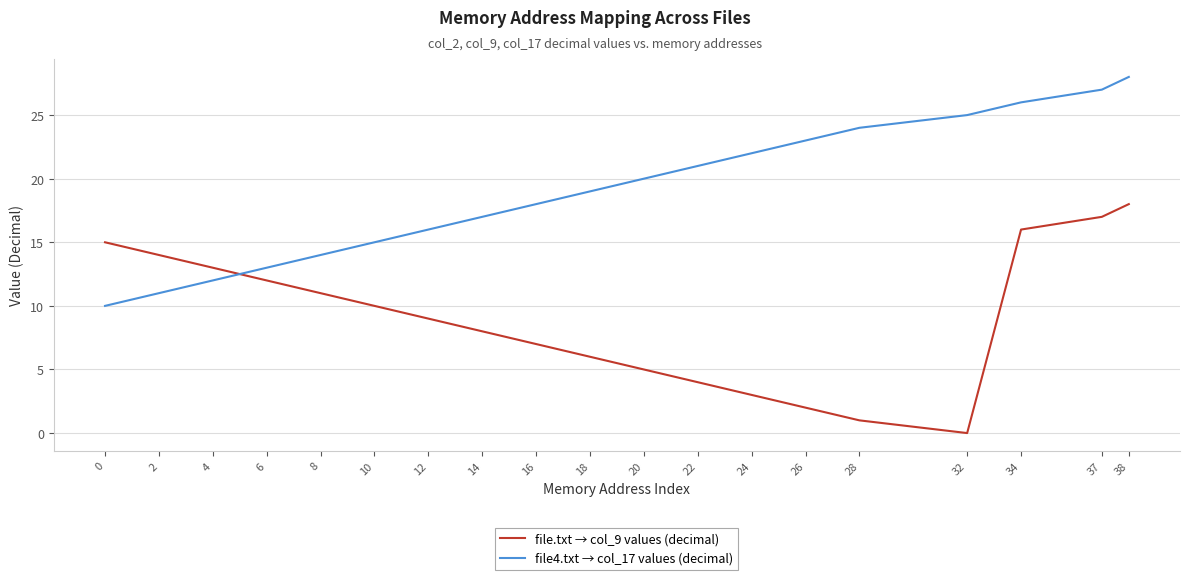

What is the spread (max minus min) of values at 6?

1